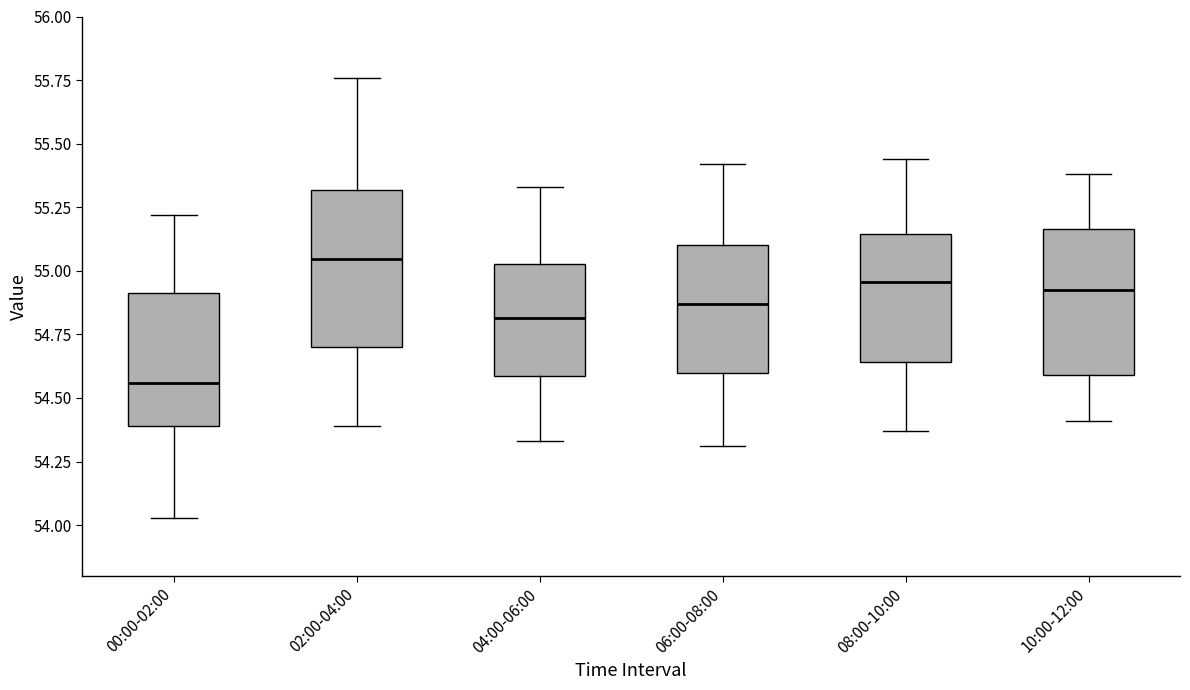

Which box's median line is the lowest?

00:00-02:00